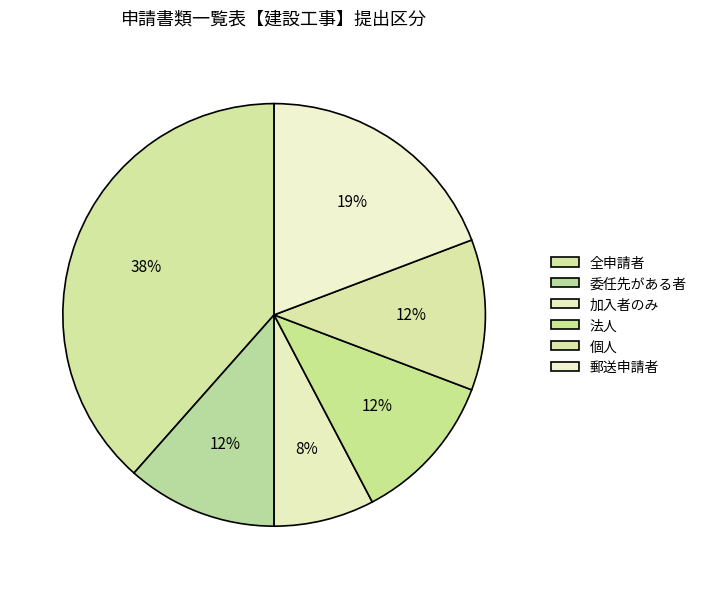

Count the number of slices in the pie.

6